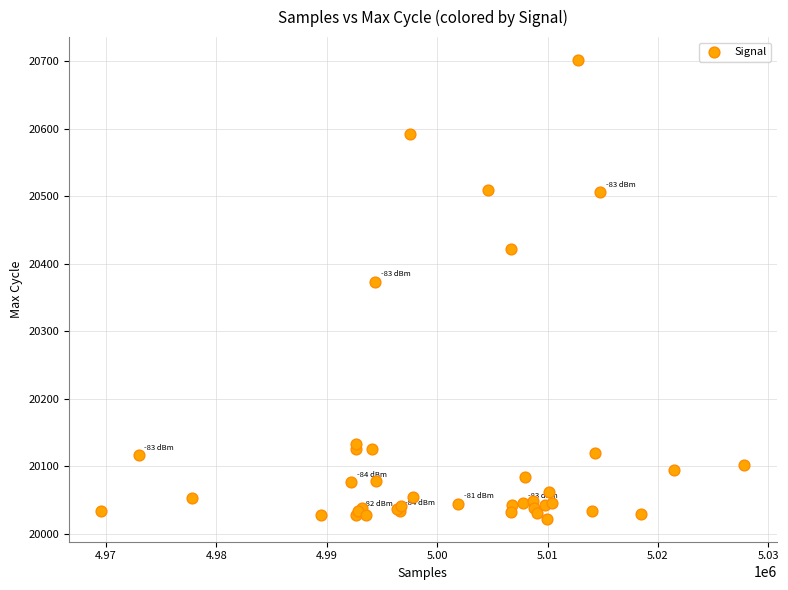

What Y value in the scatter plot is closest to 20362?

20373